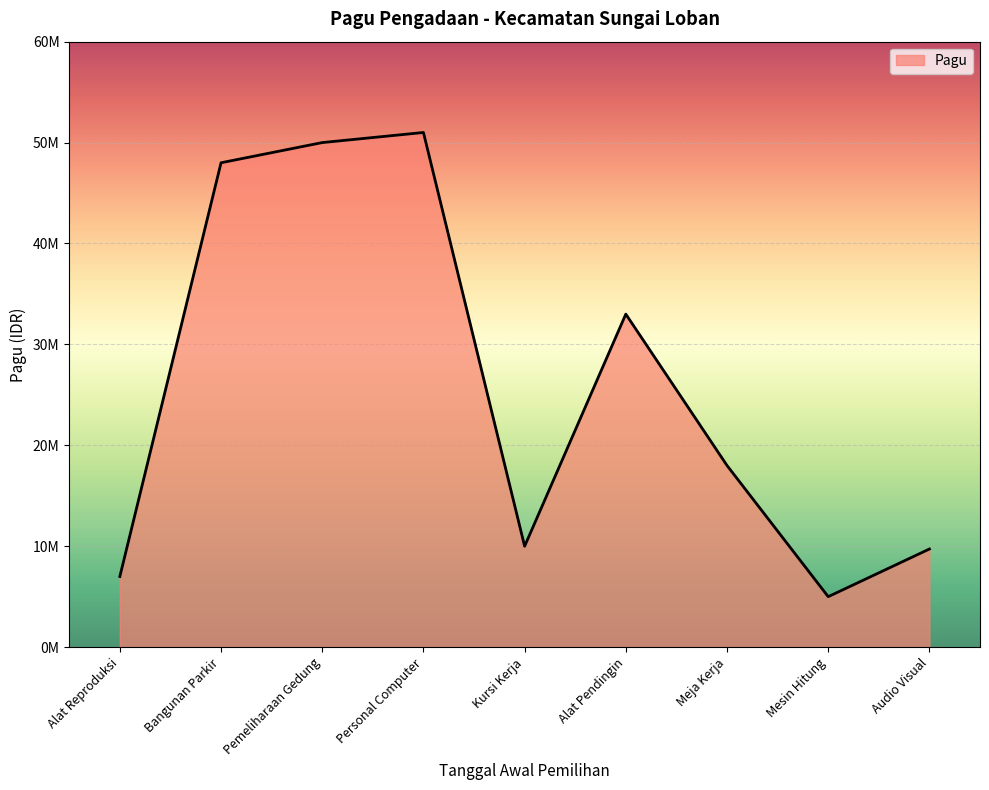

True or false: there are more than 2 points higher than both neighbors.

False